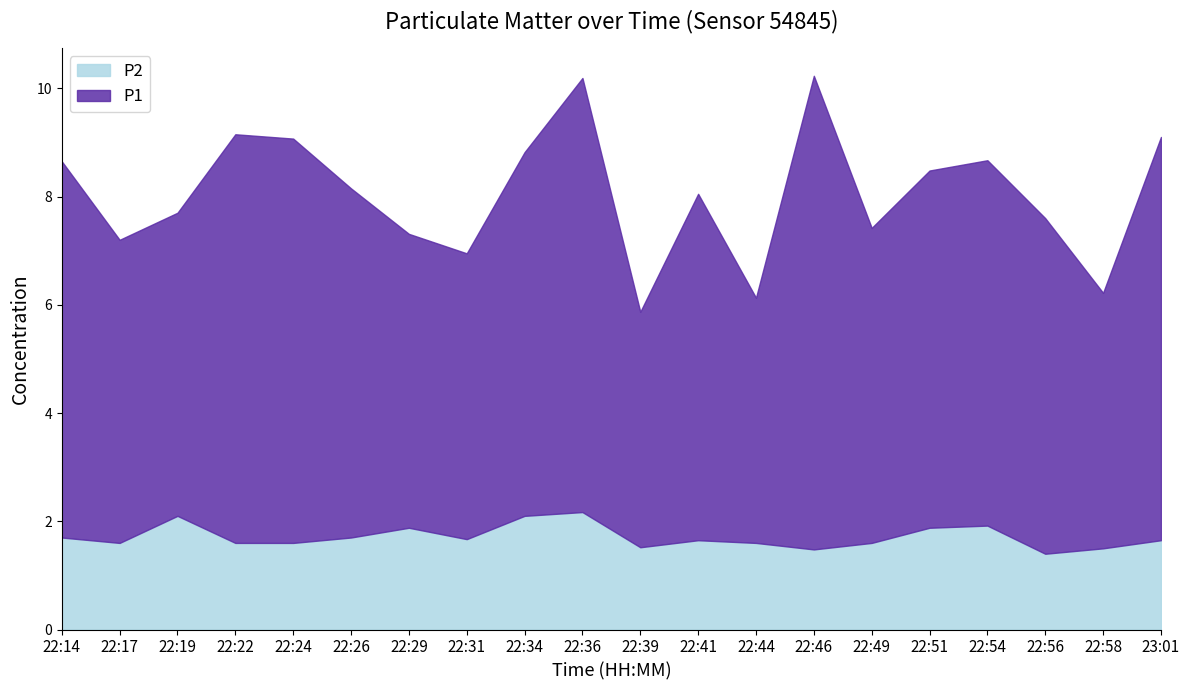

Rank the series at 22:34 from lowest to highest value.

P2, P1